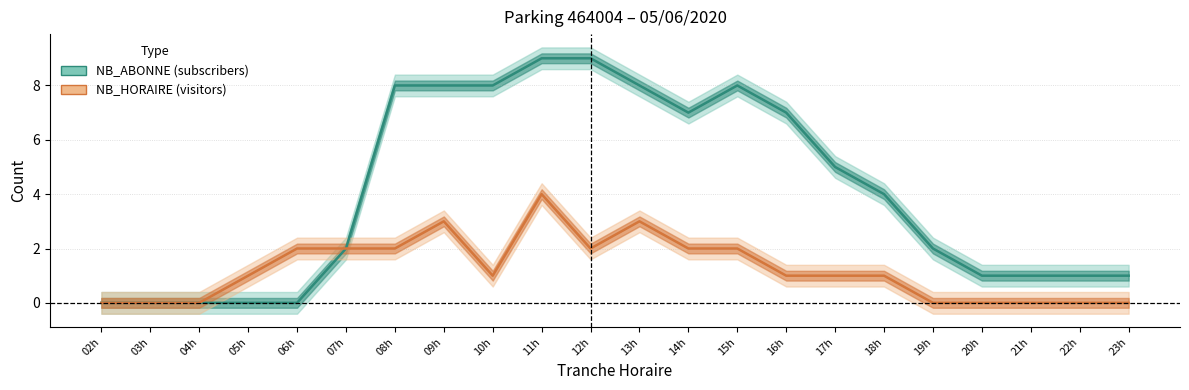

What is the sum of all NB_ABONNE values?

89